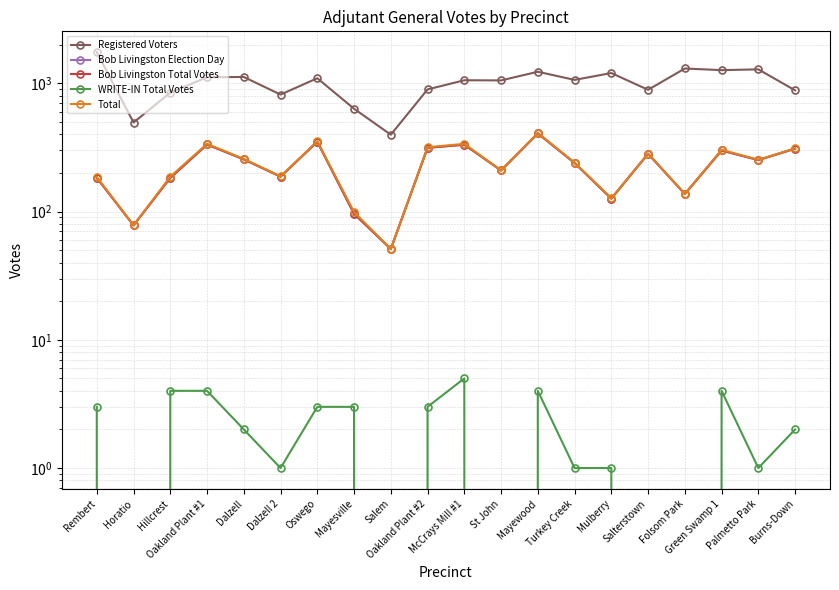

True or false: WRITE-IN Total Votes has a value of 1 at Oakland Plant #1.

False